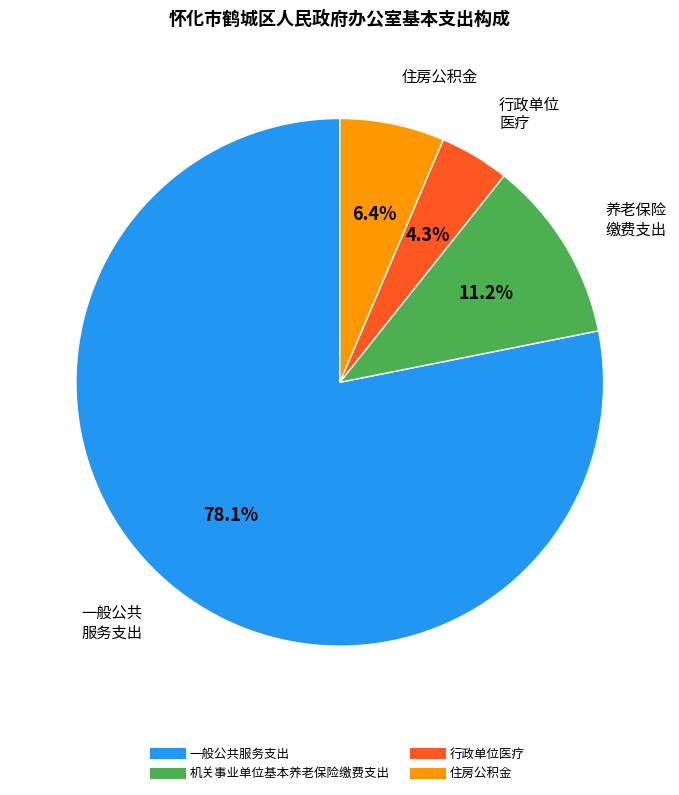

How many segments does this pie chart have?

4